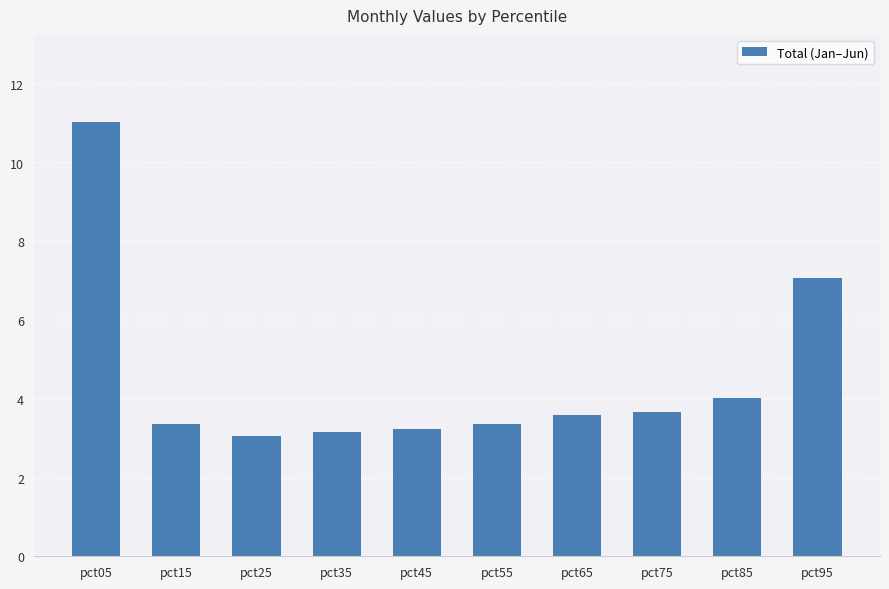

Does the chart contain stacked bars?

No